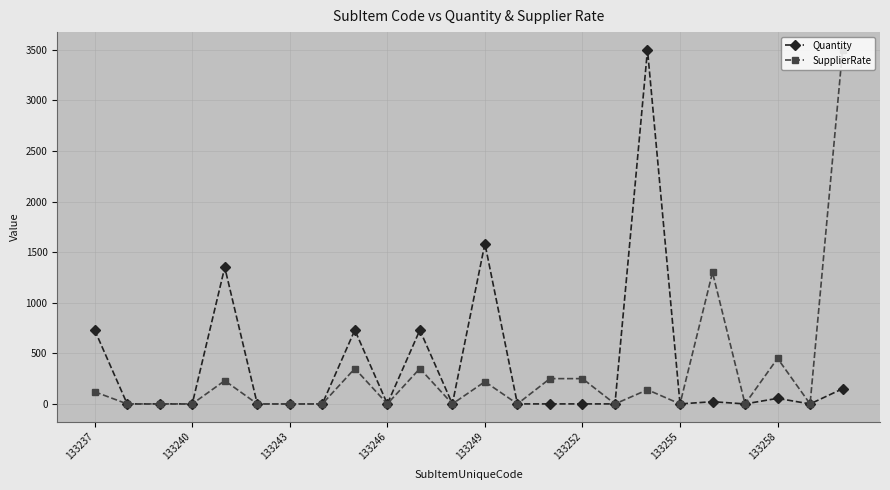

True or false: Quantity has more than 1 interior local peaks.

True